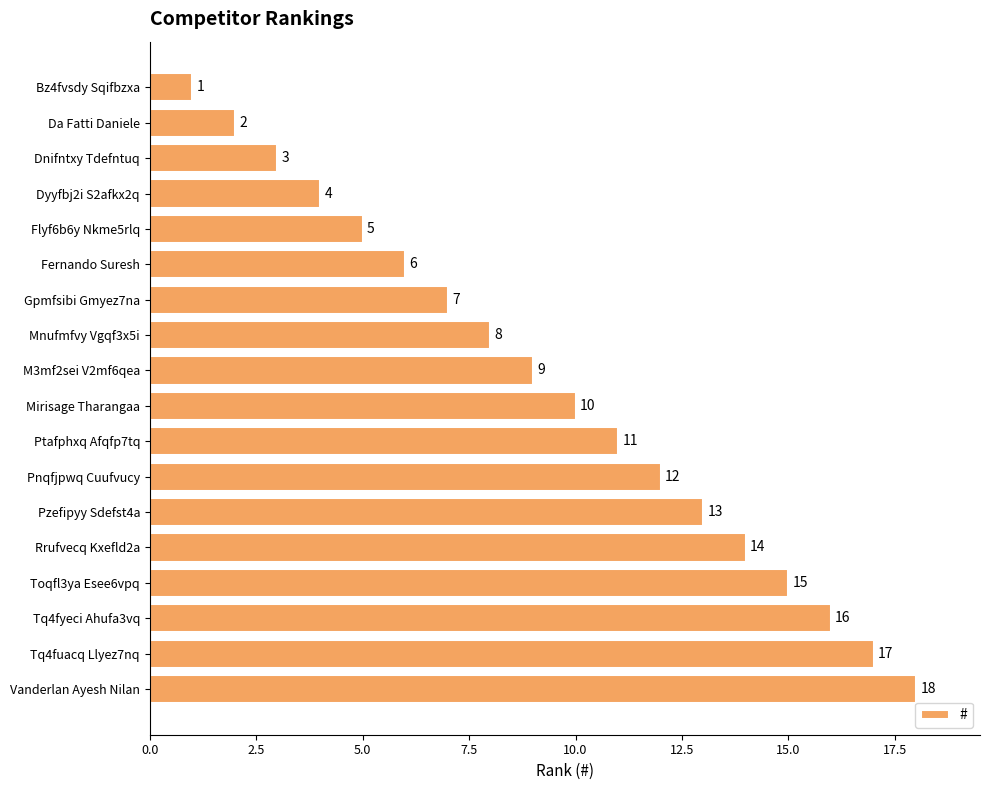

List the labels in order of value, smallest first.

Bz4fvsdy Sqifbzxa, Da Fatti Daniele, Dnifntxy Tdefntuq, Dyyfbj2i S2afkx2q, Flyf6b6y Nkme5rlq, Fernando Suresh, Gpmfsibi Gmyez7na, Mnufmfvy Vgqf3x5i, M3mf2sei V2mf6qea, Mirisage Tharangaa, Ptafphxq Afqfp7tq, Pnqfjpwq Cuufvucy, Pzefipyy Sdefst4a, Rrufvecq Kxefld2a, Toqfl3ya Esee6vpq, Tq4fyeci Ahufa3vq, Tq4fuacq Llyez7nq, Vanderlan Ayesh Nilan